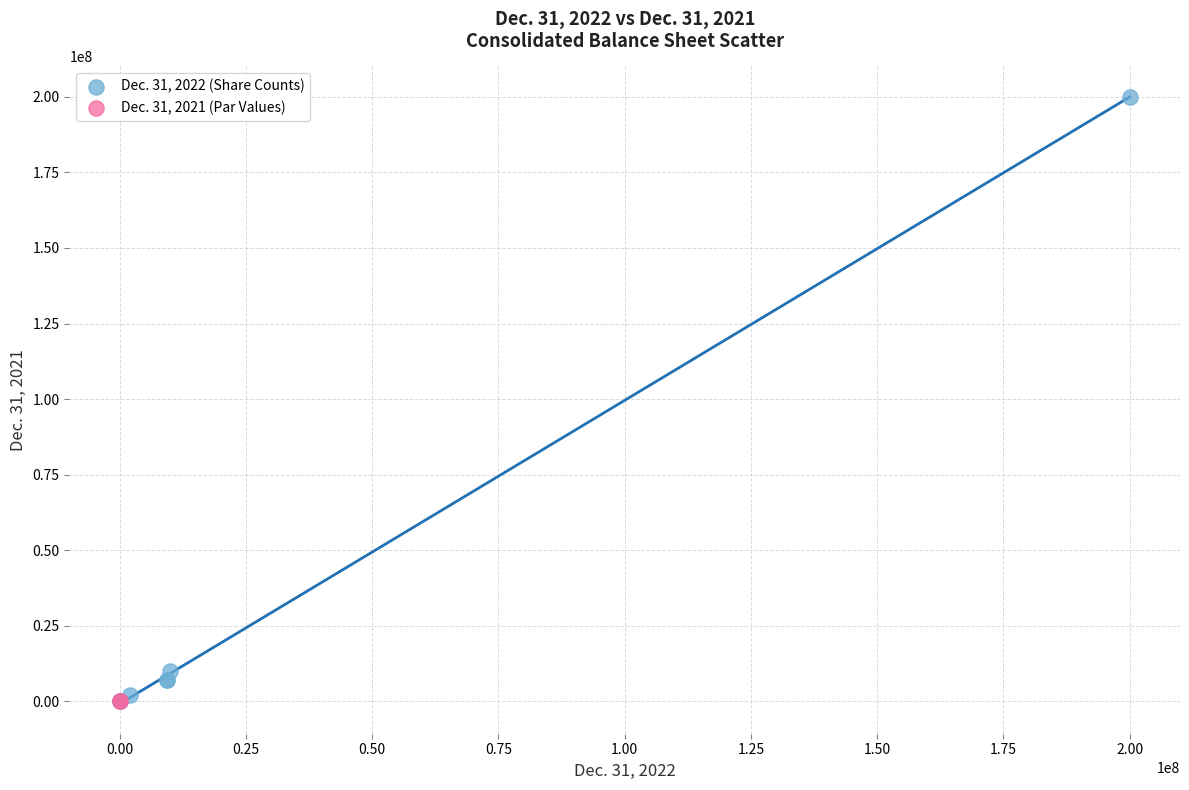

Which series contains the highest Y value?

Dec. 31, 2022 (Share Counts)